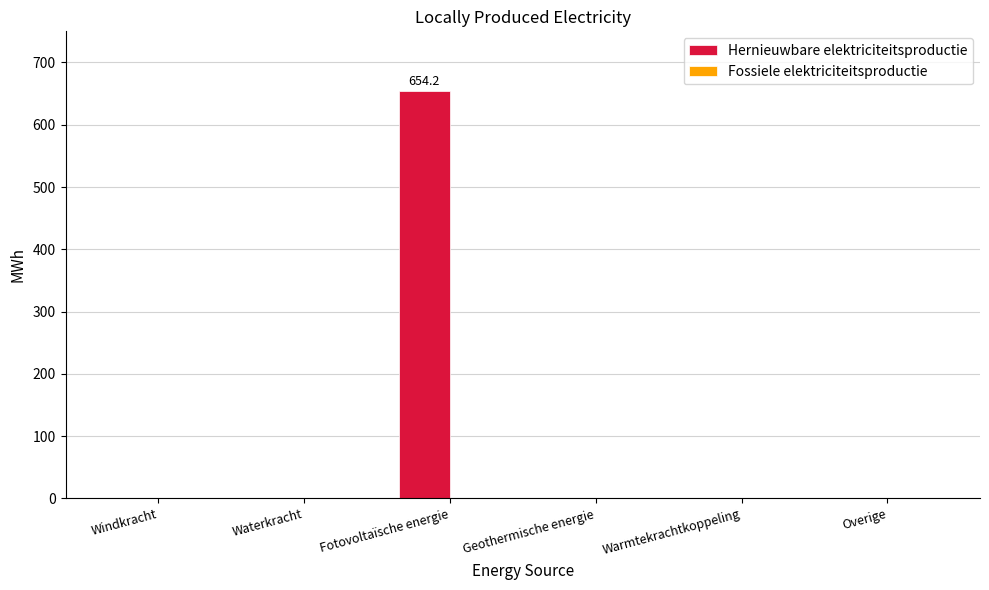

Reading left to right, list all the values displayed in this chart.

Windkracht=0.0	Waterkracht=0.0	Fotovoltaïsche energie=654.2	Geothermische energie=0.0	Warmtekrachtkoppeling=0.0	Overige=0.0